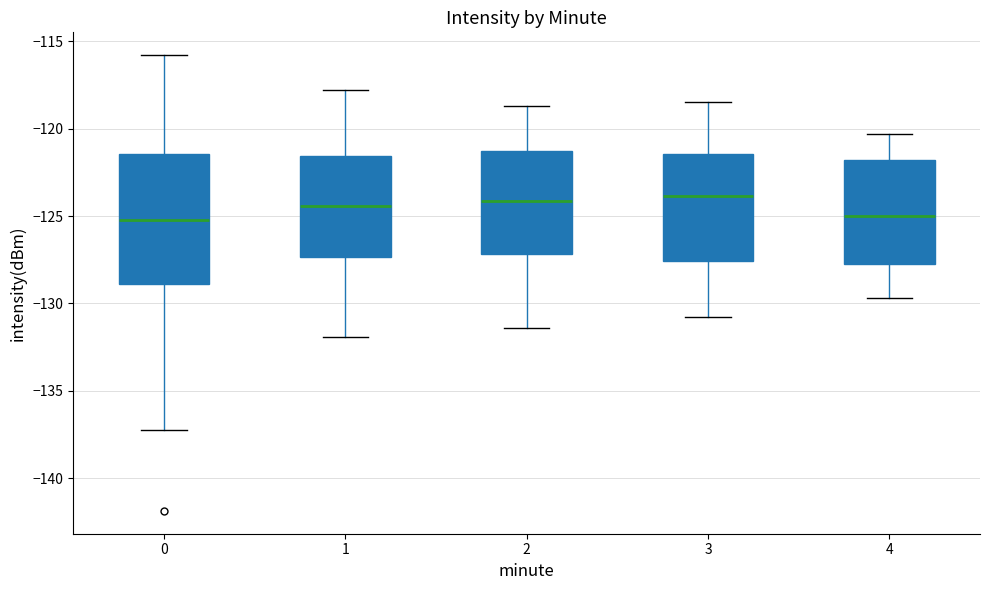

Reading left to right, read every box against the y-axis: the position of its median line, the range the box covers, and the ends of its whiskers. The values are not printed on the chart, so give them approximately, as read against the axis.

0: median -125.0, box -129.0 to -121.5, whiskers -137.5 to -116.0
1: median -124.5, box -127.5 to -121.5, whiskers -132.0 to -118.0
2: median -124.0, box -127.0 to -121.5, whiskers -131.5 to -118.5
3: median -124.0, box -127.5 to -121.5, whiskers -131.0 to -118.5
4: median -125.0, box -127.5 to -122.0, whiskers -129.5 to -120.5